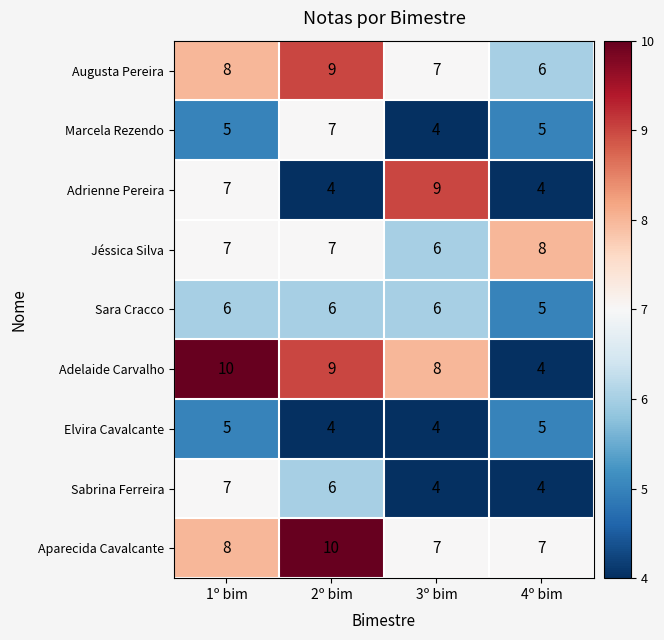

What is the difference between the maximum and minimum values in the Marcela Rezendo series?

3